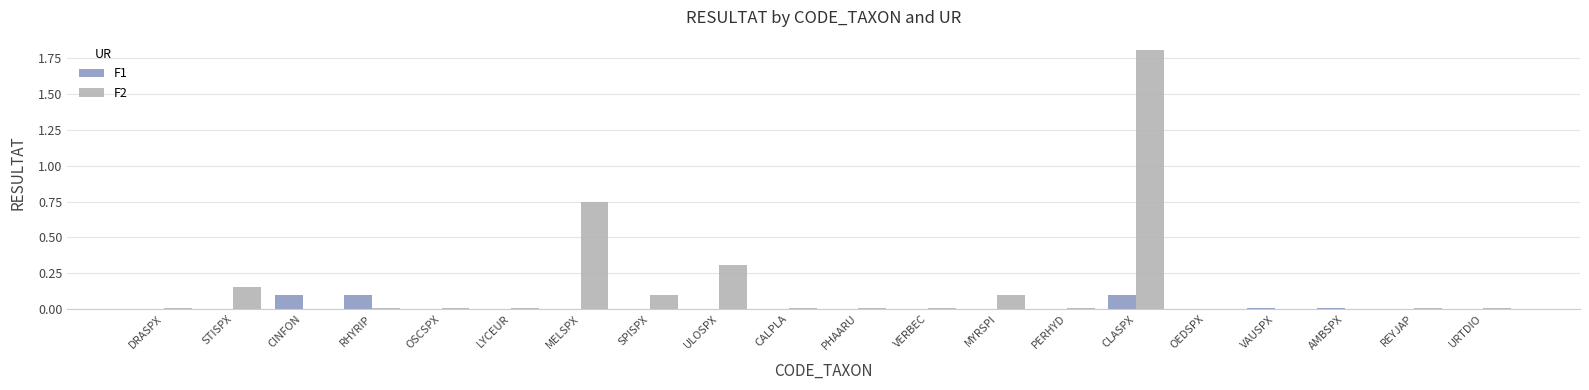

The value of F2 at PHAARU is 0.0. True or false?

True